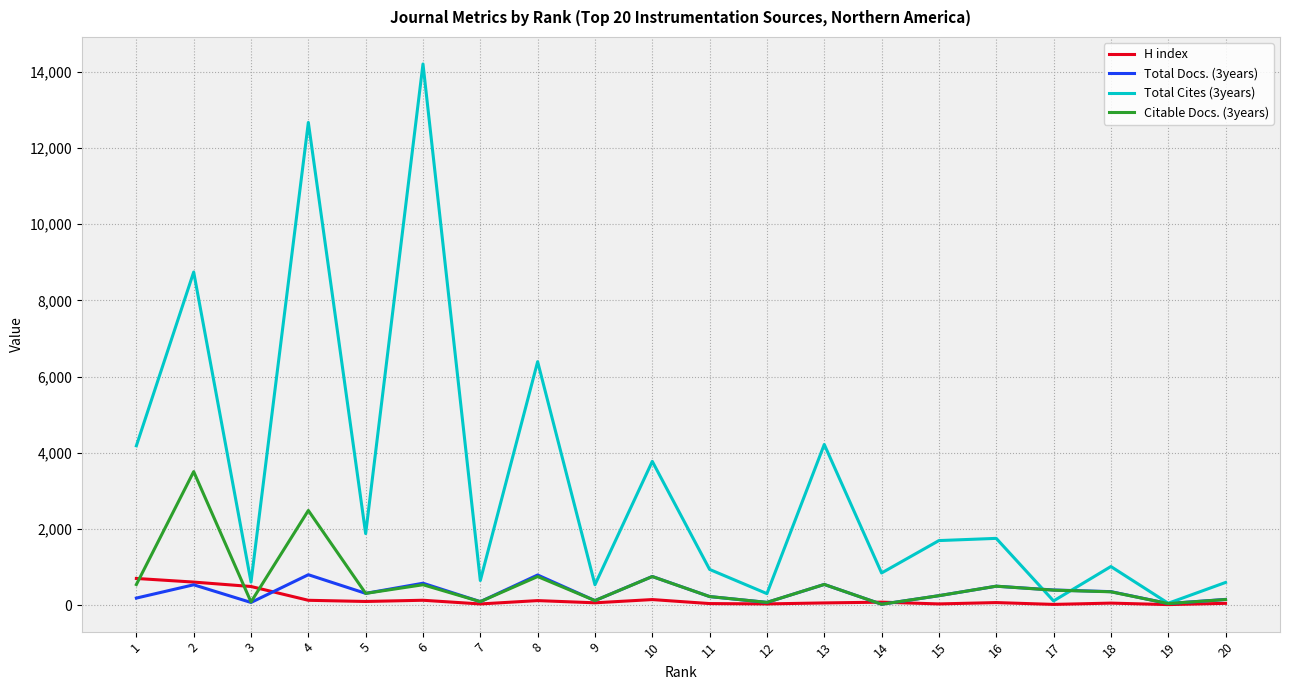

Which series has the widest spread of values?

Total Cites (3years)